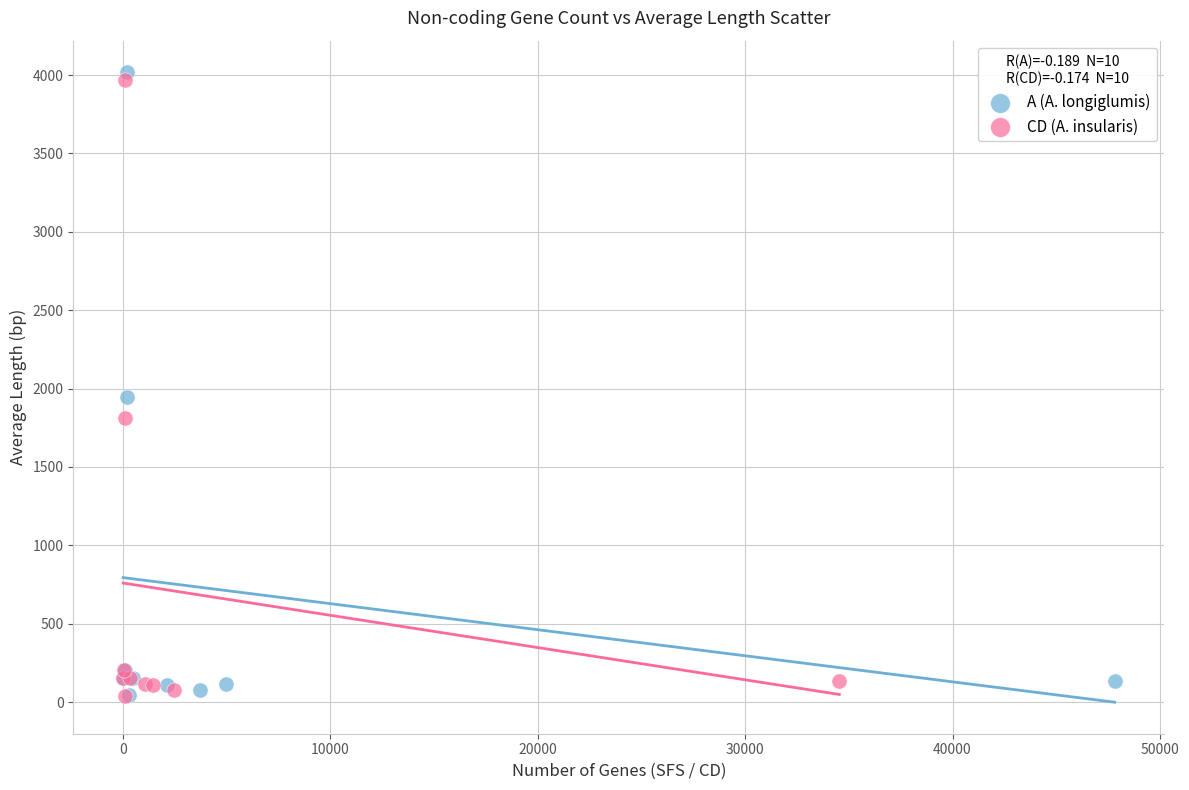

What are all the series names shown in the legend?

A (A. longiglumis), CD (A. insularis)